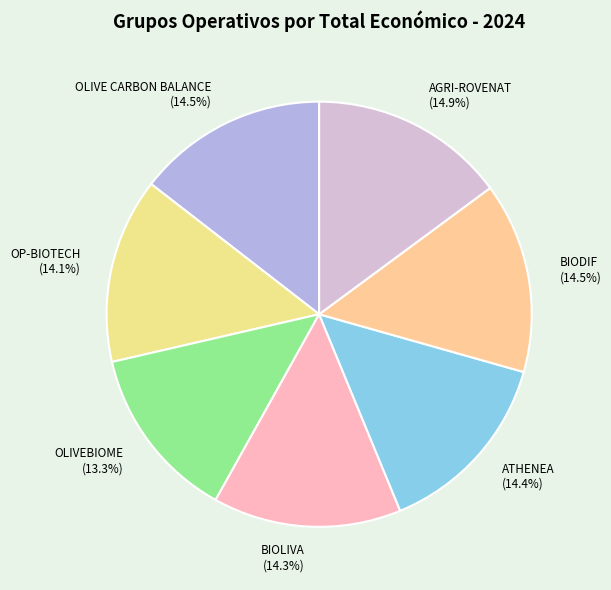

What is the smallest slice in the pie chart?

OLIVEBIOME